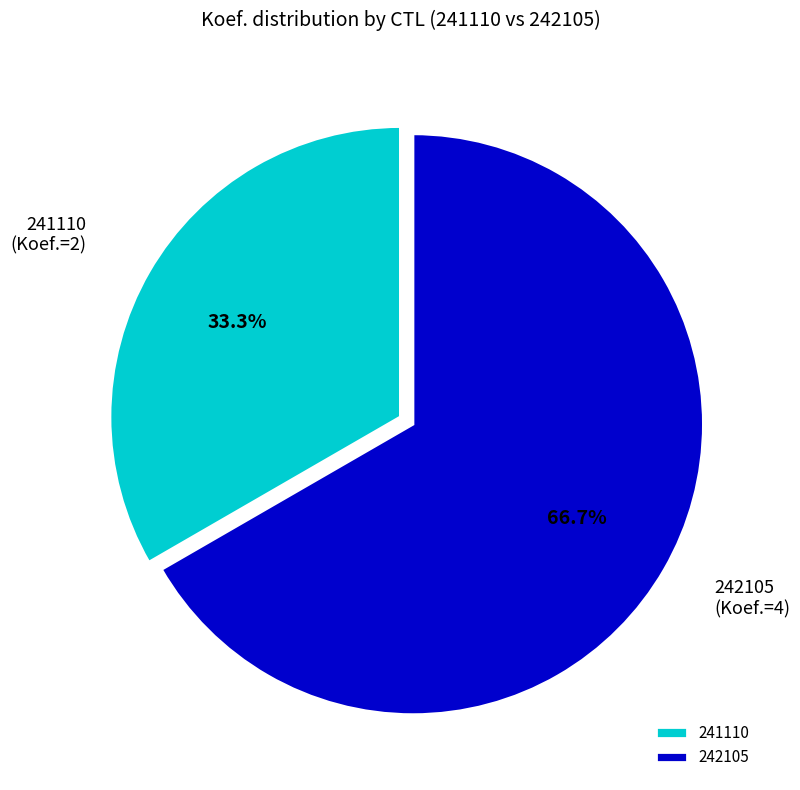

Combined, do 241110 and 242105 account for over 50%?

Yes